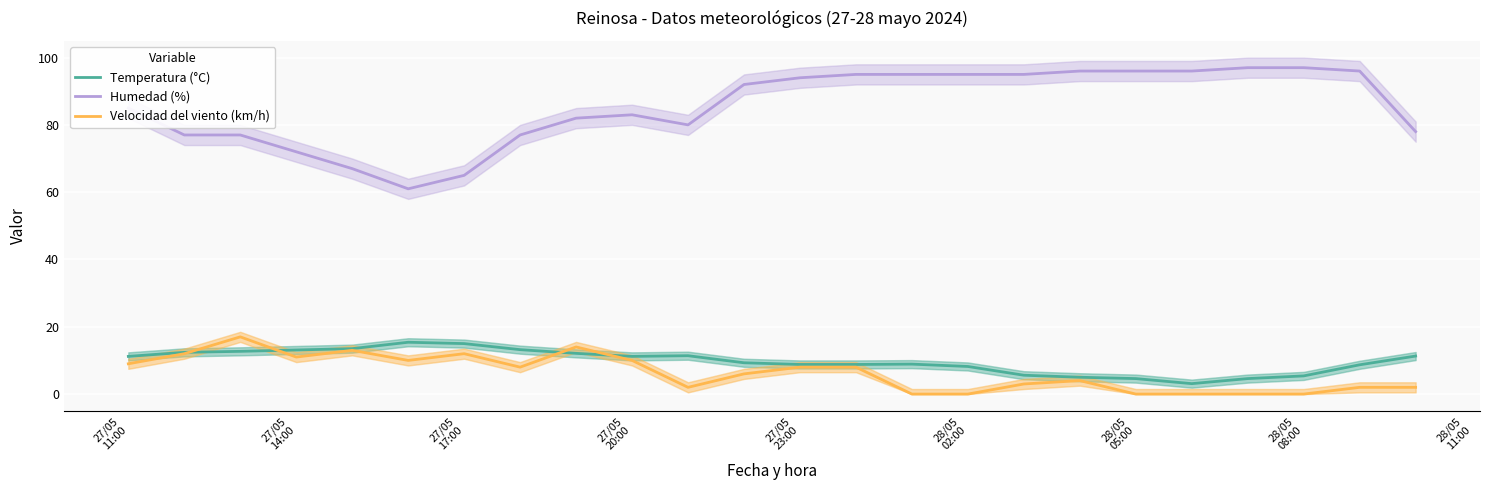

True or false: Temperatura (°C) and Humedad (%) cross at least once.

False